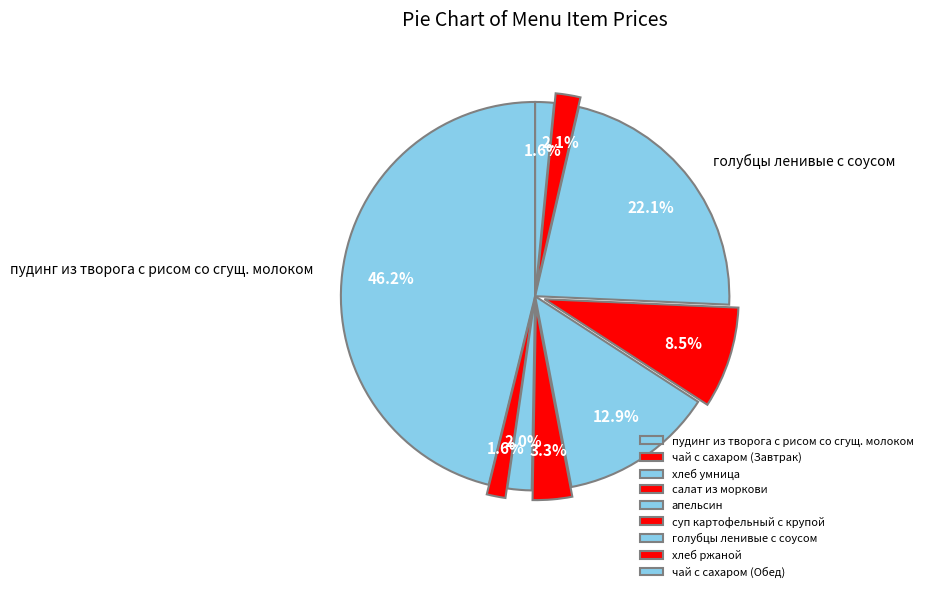

Does пудинг из творога с рисом со сгущ. молоком represent more than half of the total?

No